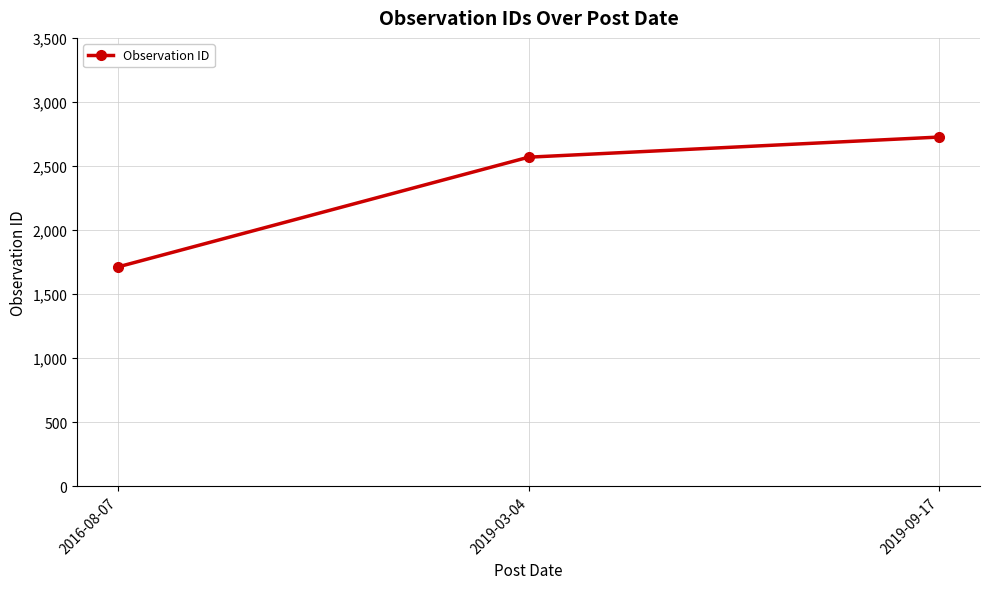

What position from the left is 2016-08-07?

1